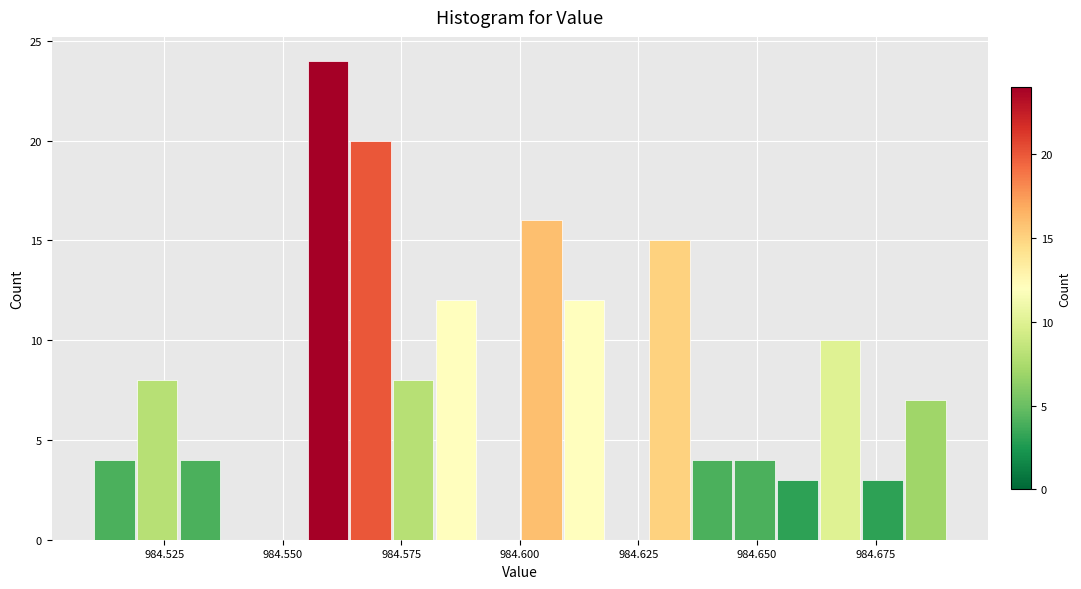

Read against the x-axis, roughly where is the centre of the tallest bar?

984.560